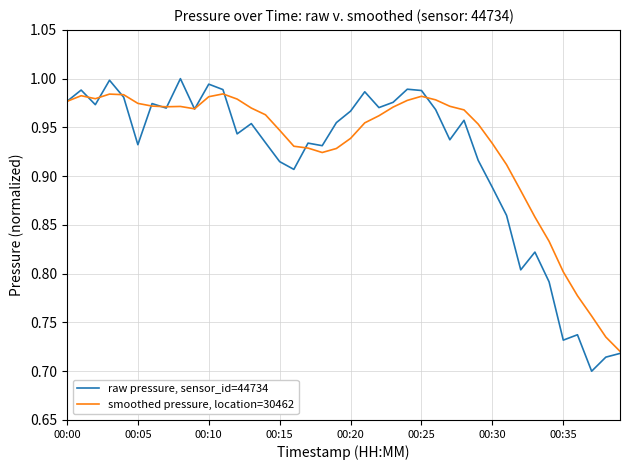

Rank the series by their maximum value, from lowest to highest.

smoothed pressure, location=30462, raw pressure, sensor_id=44734